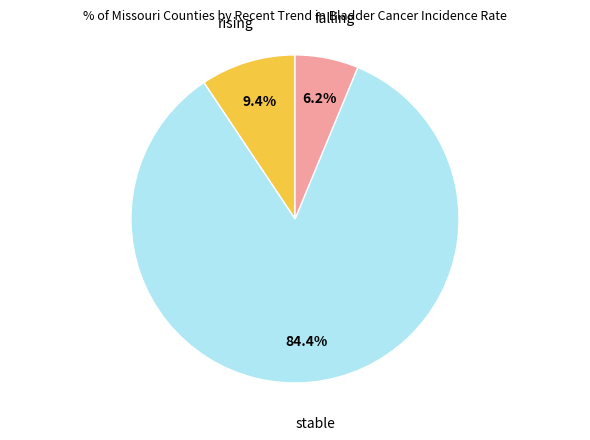

Which category has the biggest portion of the pie?

stable